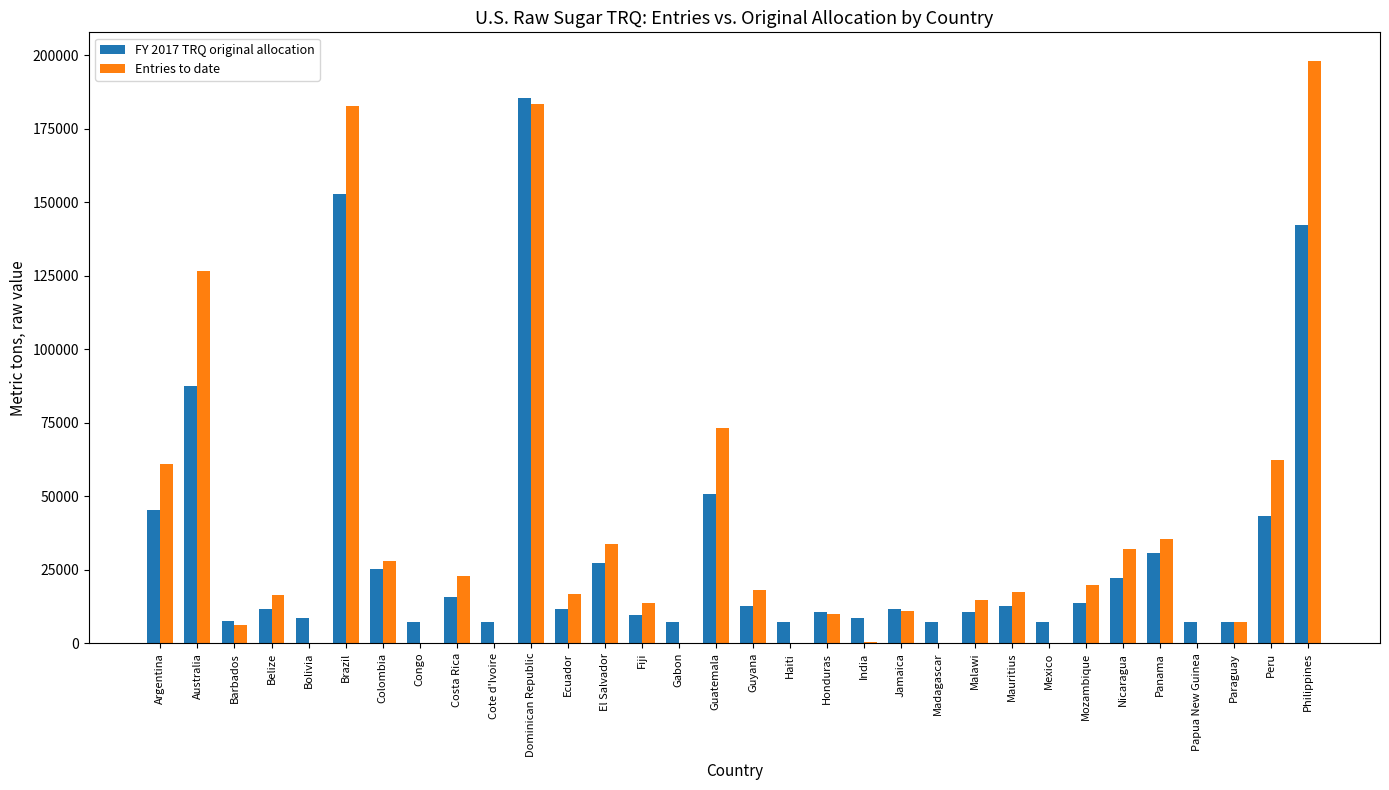

What is the maximum value for Entries to date?

197857